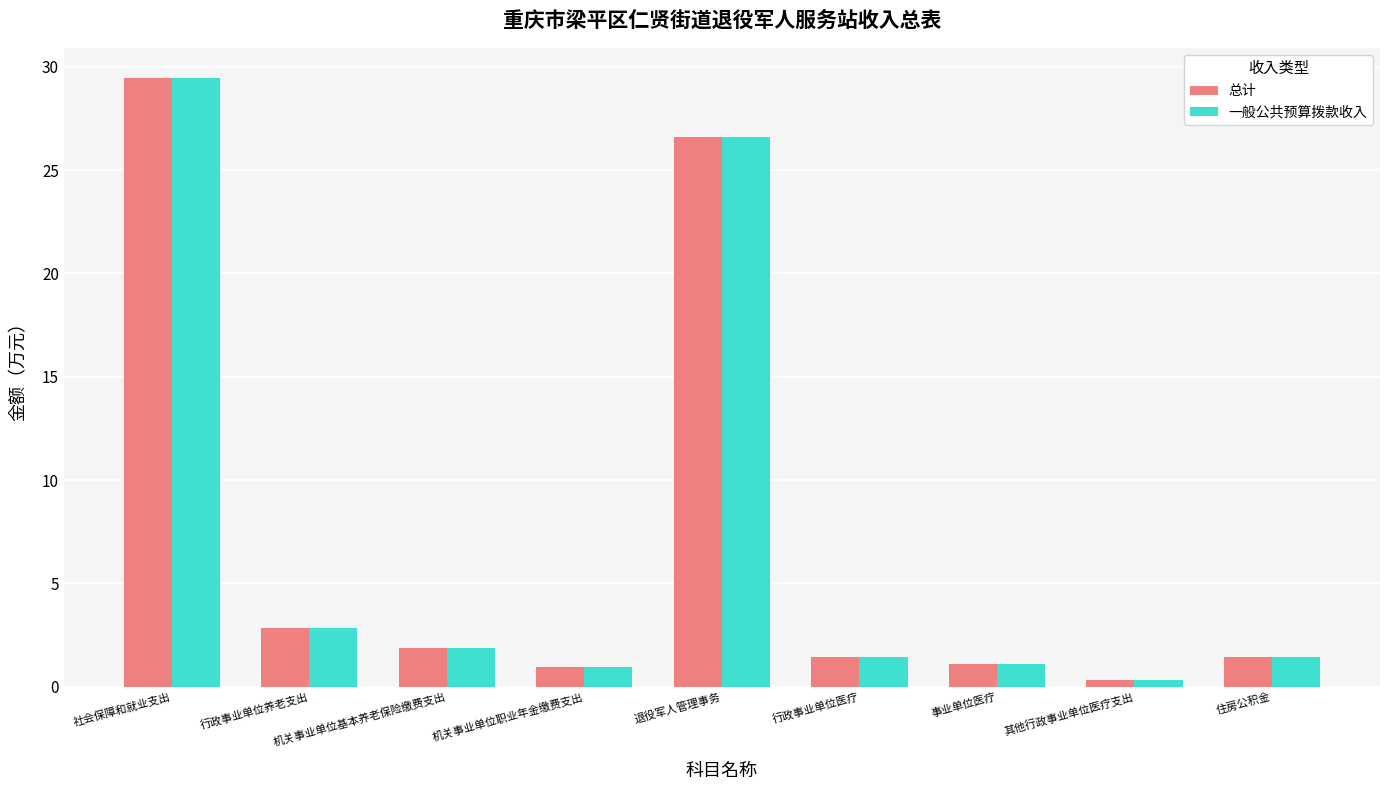

What is the sum of all 一般公共预算拨款收入 values?

66.0